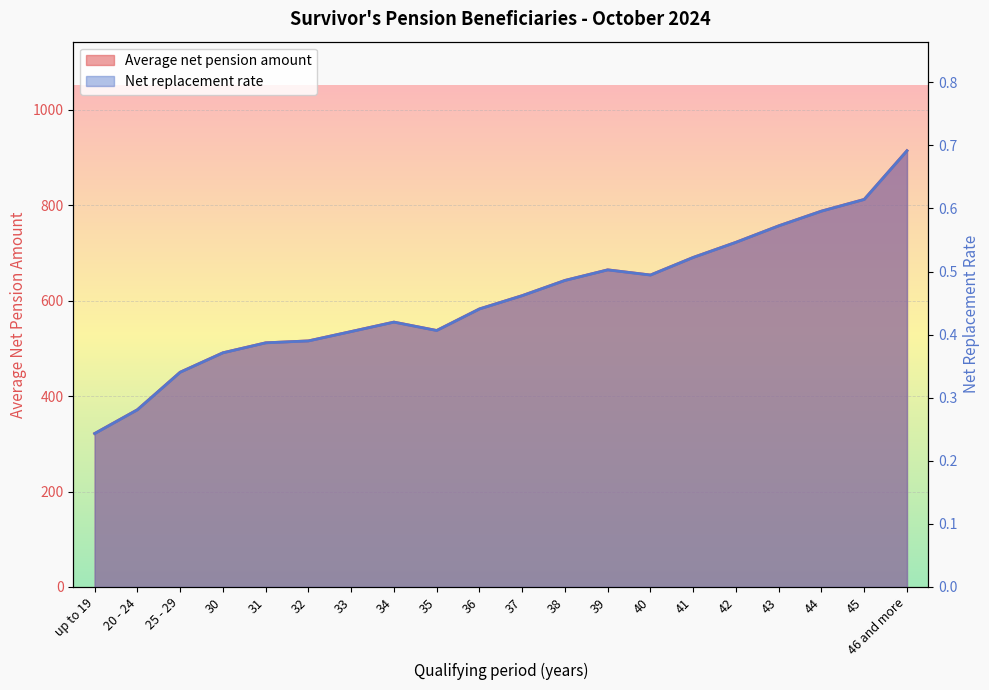

How many interior local peaks does the Average net pension amount series have?

2